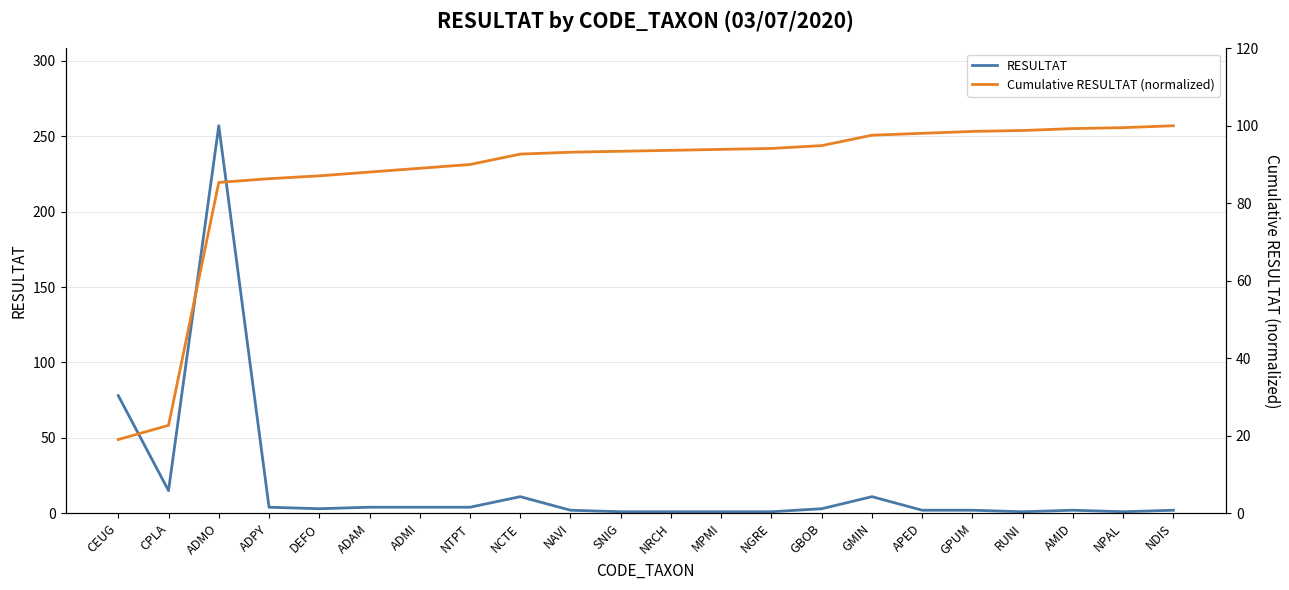

What is the minimum value for RESULTAT?

1.0